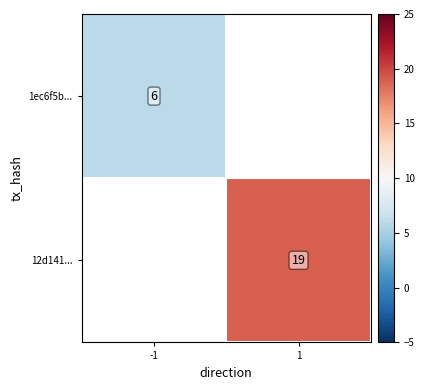

How many data points does each series have?

2